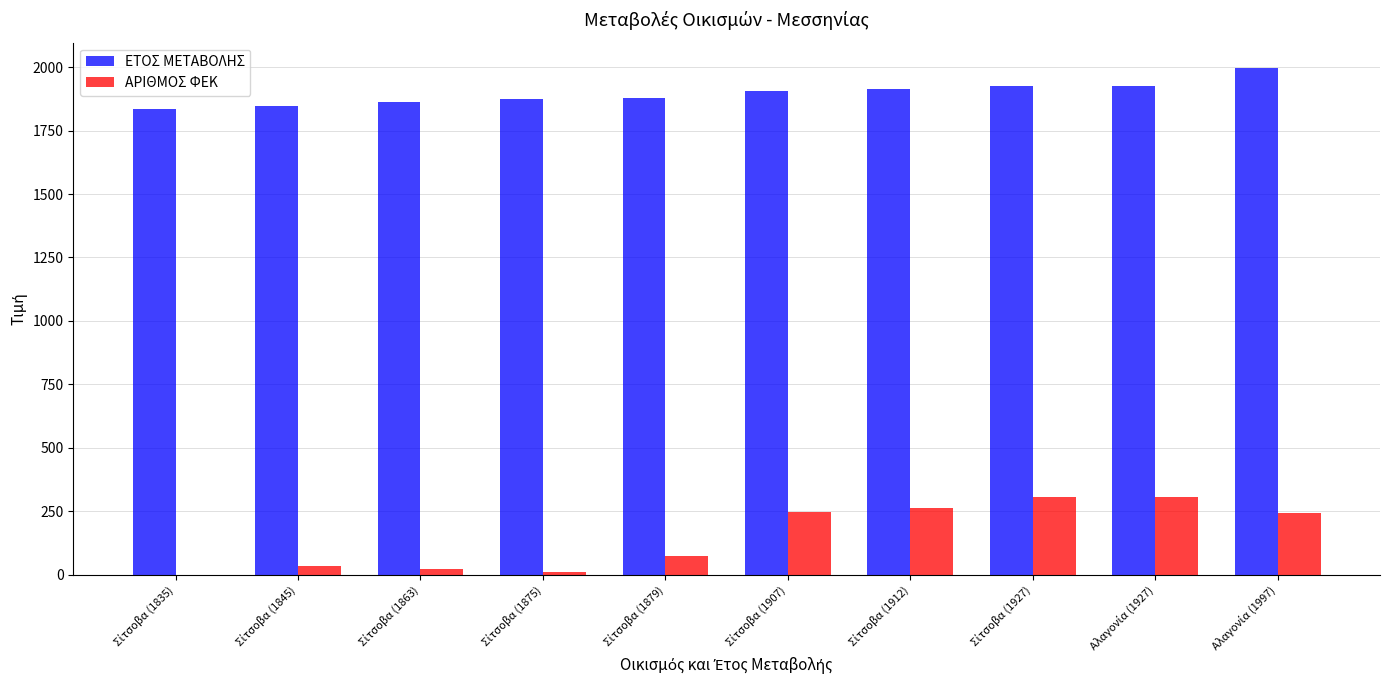

What is the greatest value displayed?

1997